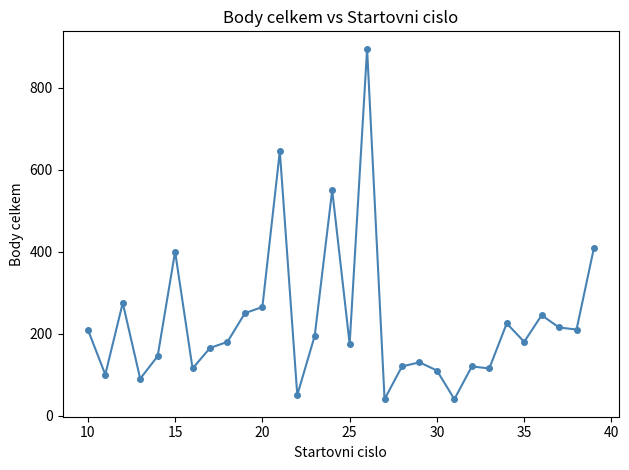

True or false: there are more than 1 points higher than both neighbors.

True